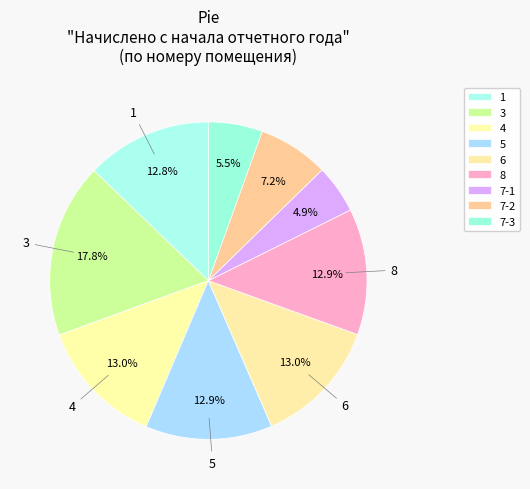

True or false: 7-2 accounts for 20% of the total.

False